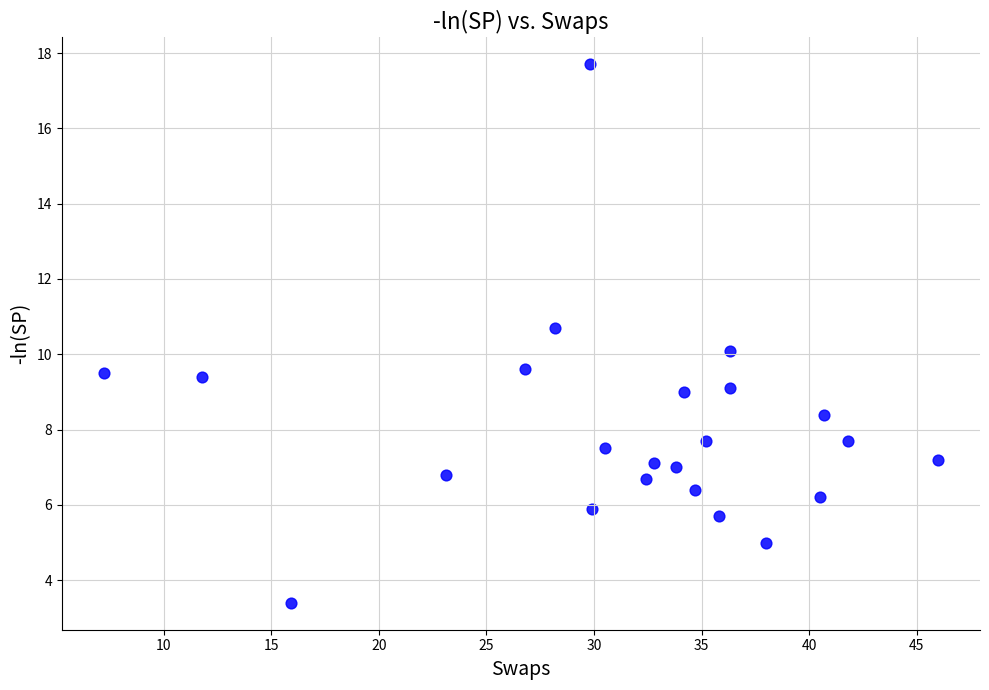

What is the range of X values (max minus min)?

38.8